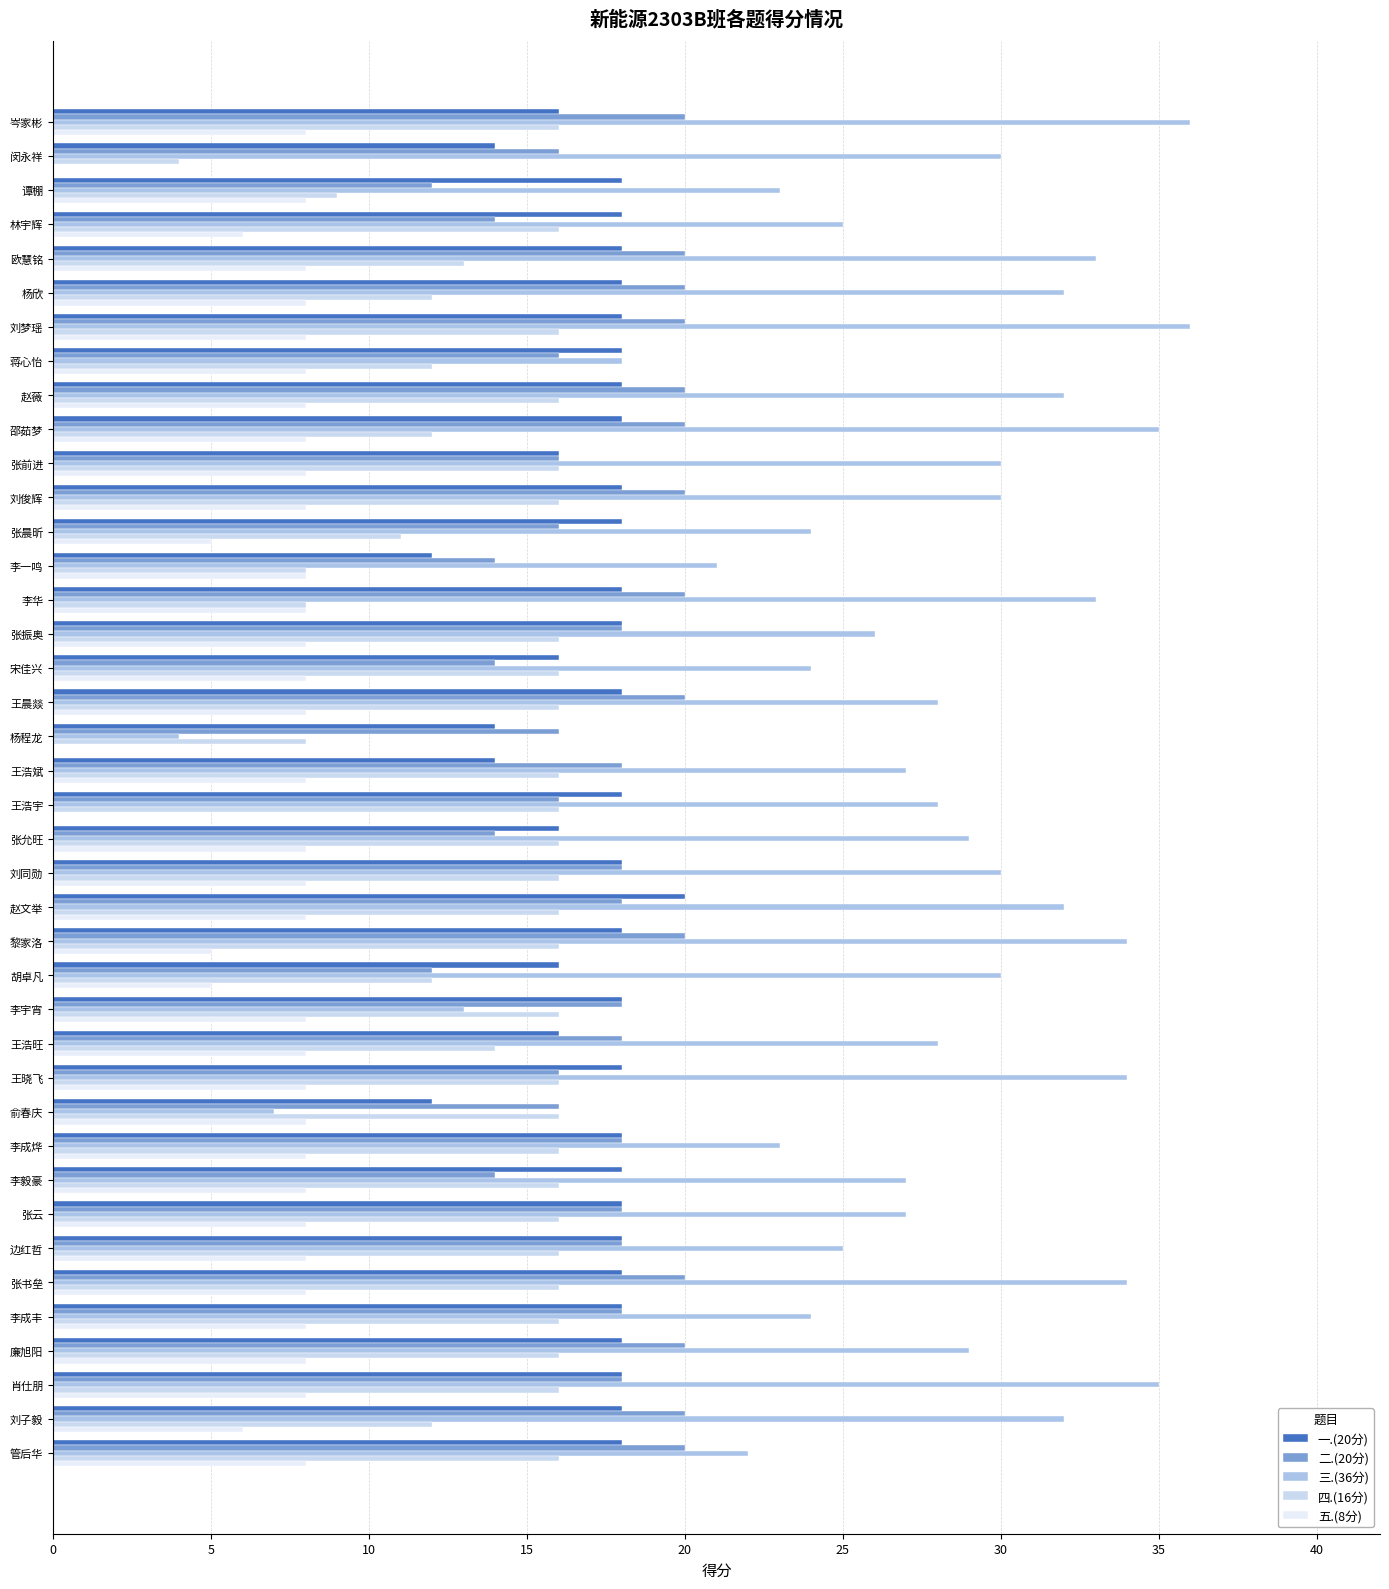

Reading right to left, transcribe all the data shown in this chart.

一.(20分): 18	18	18	18	18	18	18	18	18	18	12	18	16	18	16	18	20	18	16	18	14	14	18	16	18	18	12	18	18	16	18	18	18	18	18	18	18	18	14	16
二.(20分): 20	20	18	20	18	20	18	18	14	18	16	16	18	18	12	20	18	18	14	16	18	16	20	14	18	20	14	16	20	16	20	20	16	20	20	20	14	12	16	20
三.(36分): 22	32	35	29	24	34	25	27	27	23	7	34	28	13	30	34	32	30	29	28	27	4	28	24	26	33	21	24	30	30	35	32	18	36	32	33	25	23	30	36
四.(16分): 16	12	16	16	16	16	16	16	16	16	16	16	14	16	12	16	16	16	16	16	16	8	16	16	16	8	8	11	16	16	12	16	12	16	12	13	16	9	4	16
五.(8分): 8	6	8	8	8	8	8	8	8	8	8	8	8	8	5	5	8	8	8	0	8	0	8	8	8	8	8	5	8	8	8	8	8	8	8	8	6	8	0	8